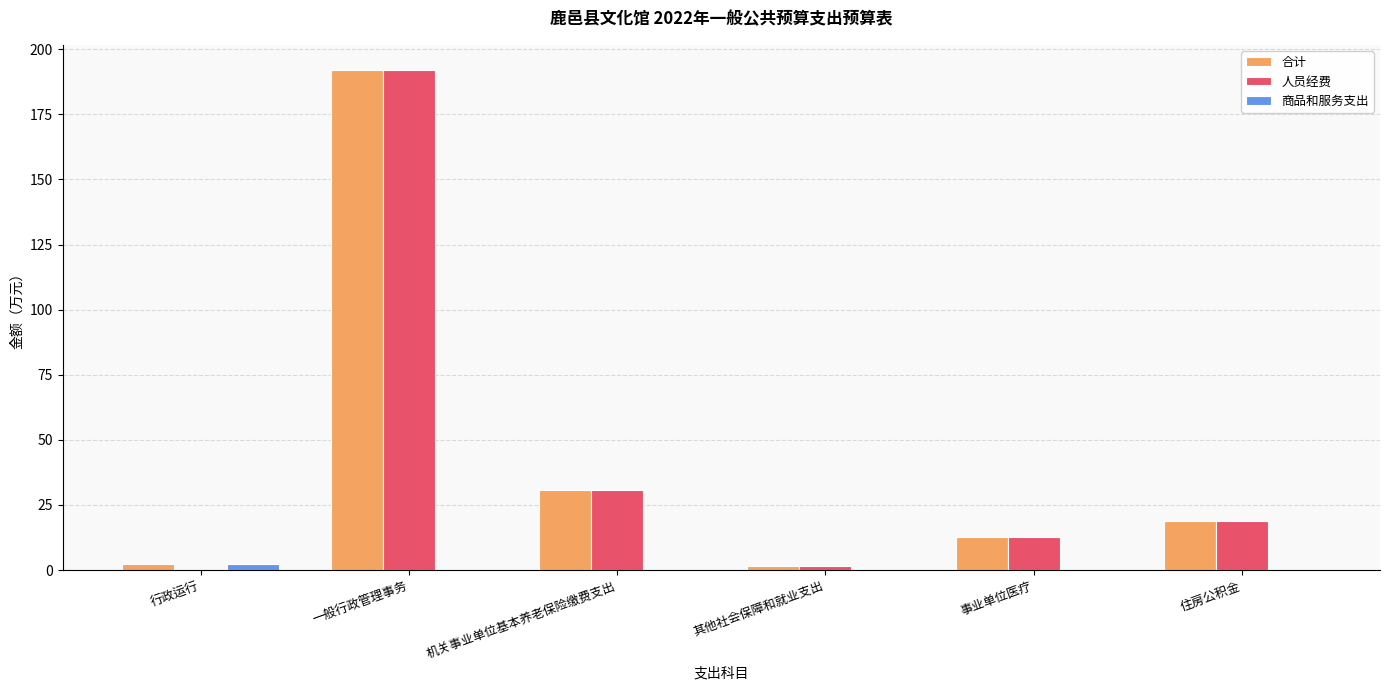

Count the number of categories in the chart.

6